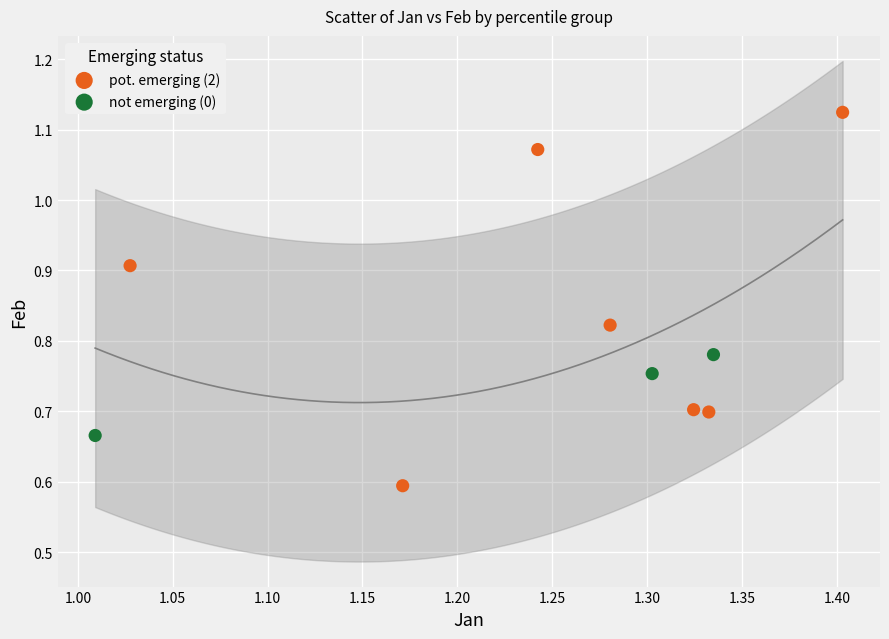

Which series contains the lowest Y value?

pot. emerging (2)